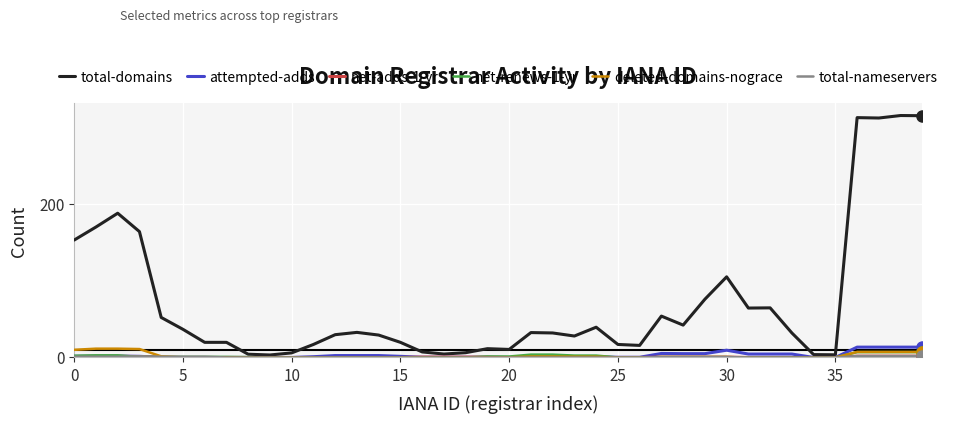

Which series has the largest total across all categories?

total-domains